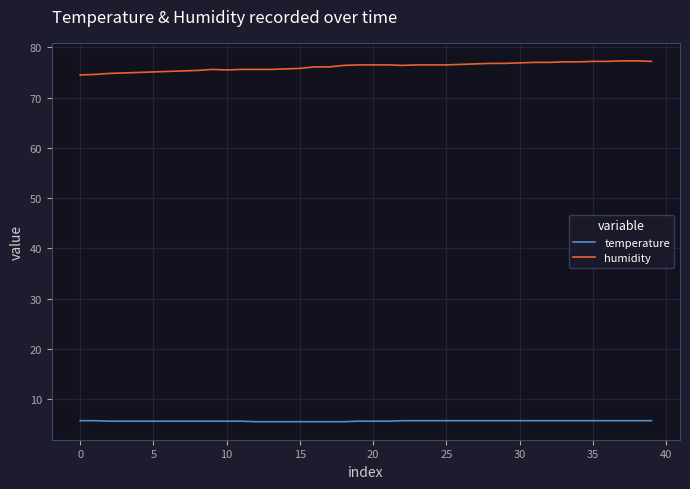

True or false: temperature and humidity intersect in this chart.

False